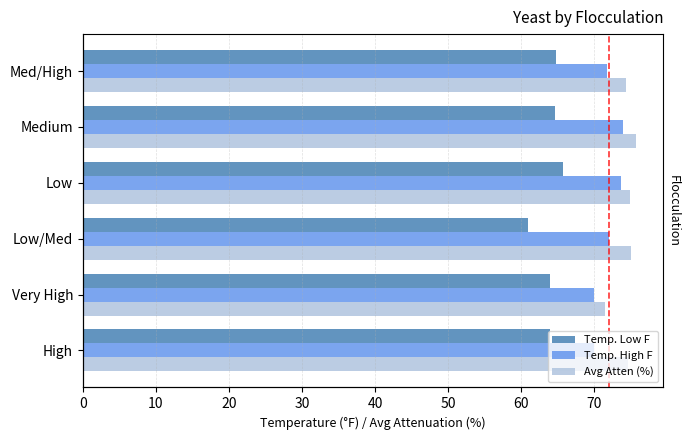

Reading left to right, what are all the values shown in this chart?

Temp. Low F: 64.0	64.0	61.0	65.7	64.6	64.8
Temp. High F: 70.0	70.0	72.0	73.7	73.9	71.8
Avg Atten (%): 74.7	71.5	75.0	74.8	75.7	74.3